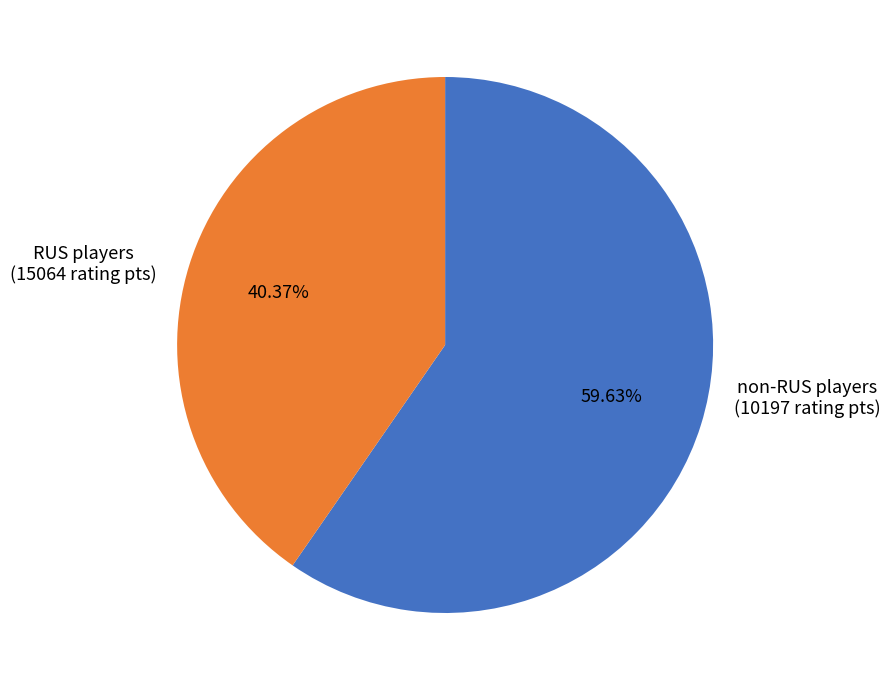

Does any single category account for the majority?

Yes